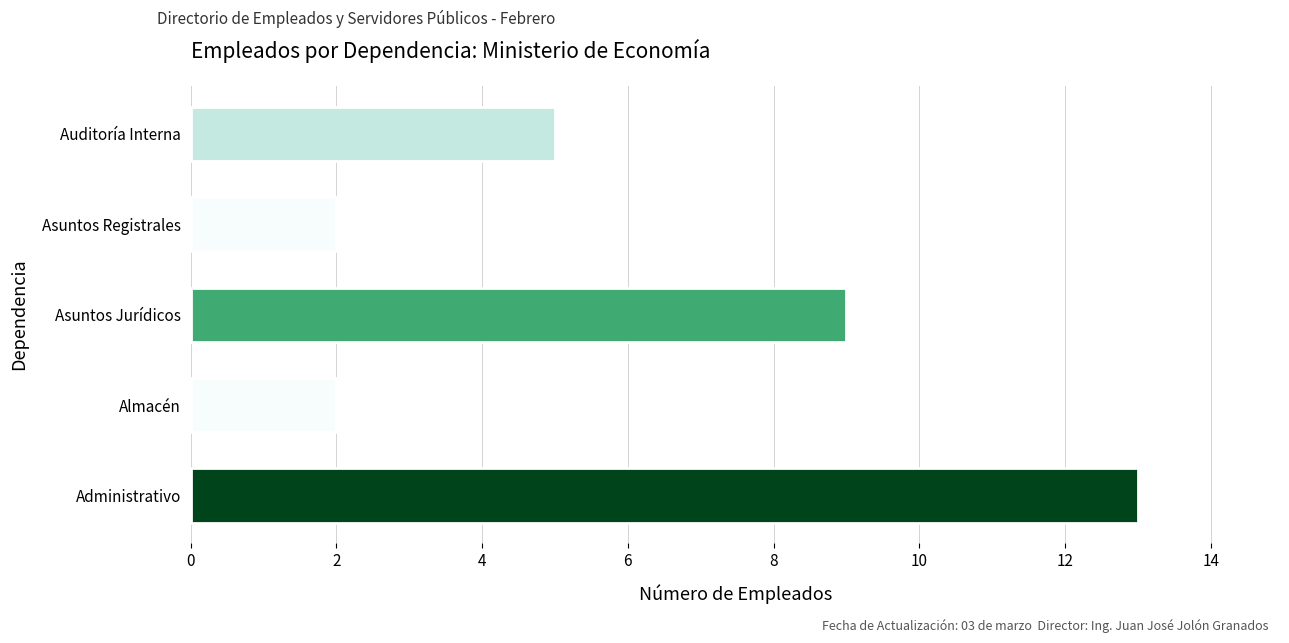

Which label corresponds to the largest value in the chart?

Administrativo